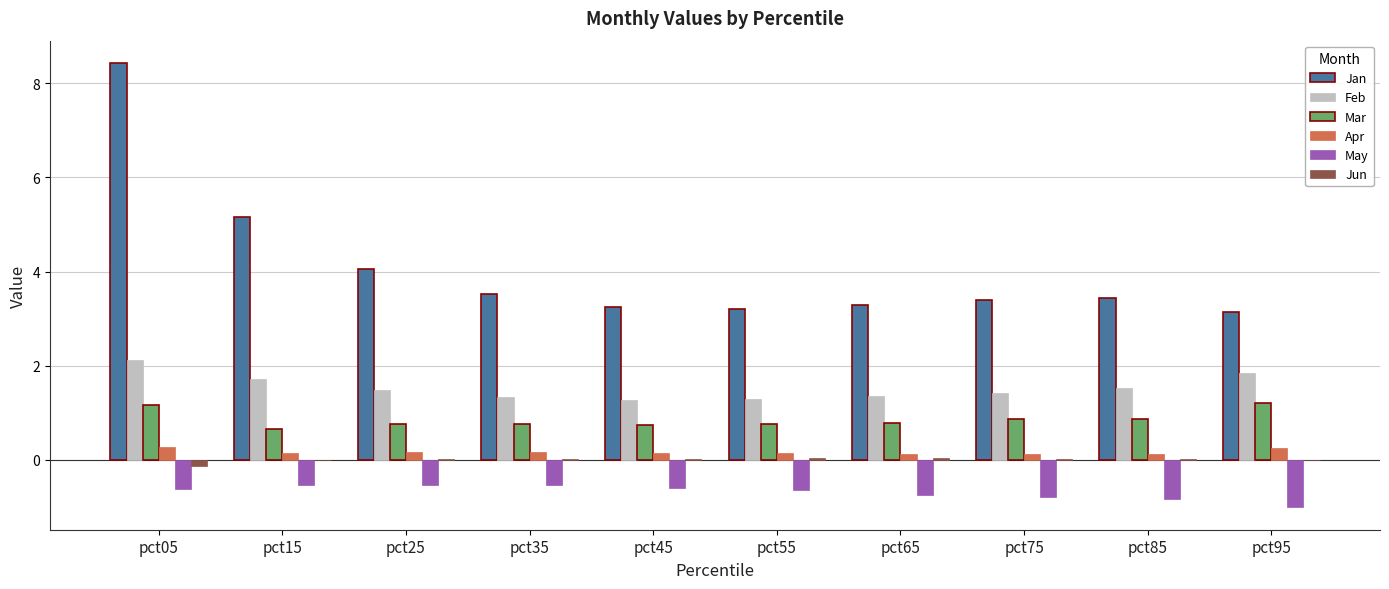

Which series has the largest range (max minus min)?

Jan